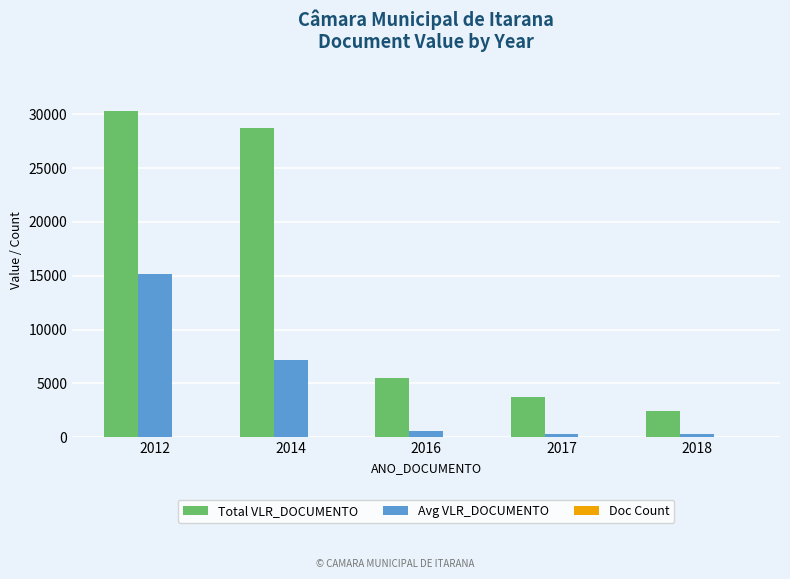

Is it true that Avg VLR_DOCUMENTO equals 7172.2 at 2014?

True